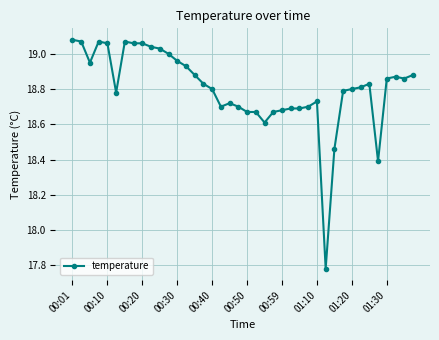

True or false: the data has more than 2 interior local peaks.

True